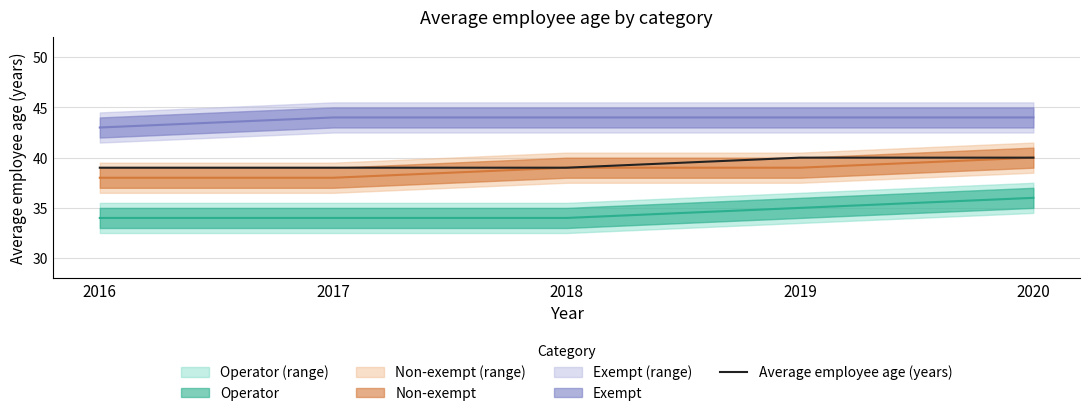

Is this an area chart (filled region under the line)?

No